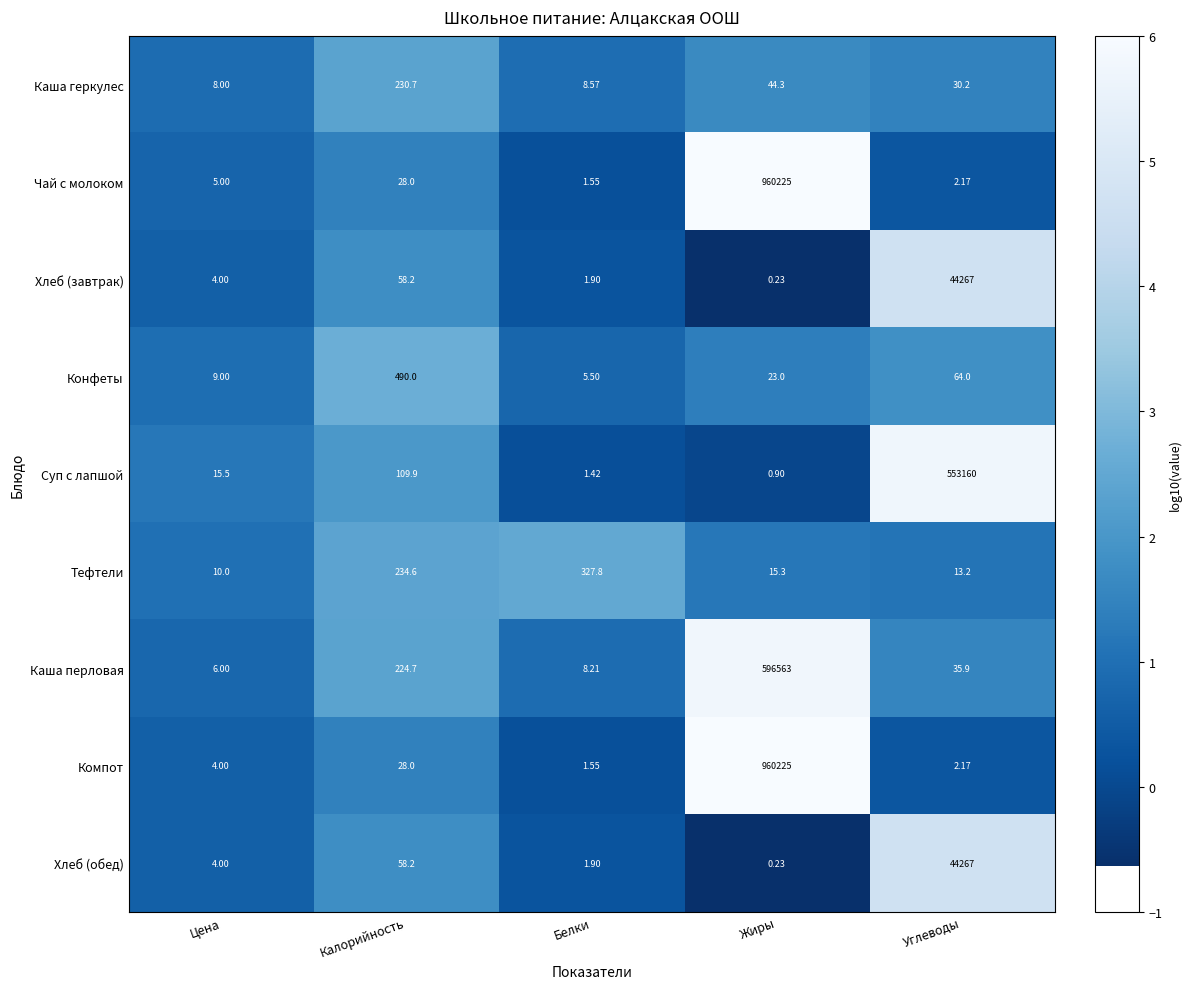

Where does the Суп с лапшой series first go above 15?

Цена